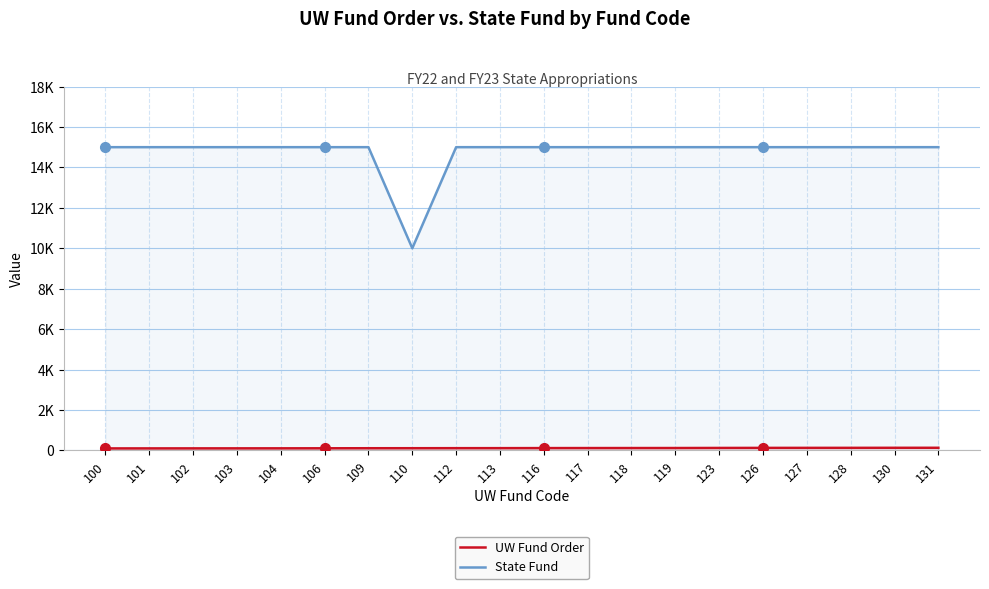

How many data points in UW Fund Order are less than 116?

10